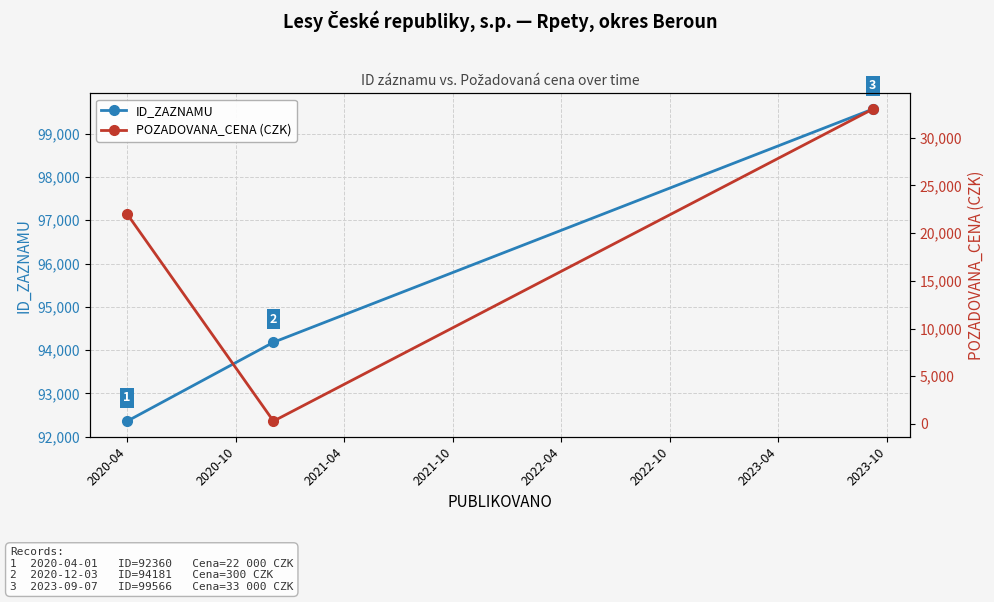

How many lines are shown in the chart?

2